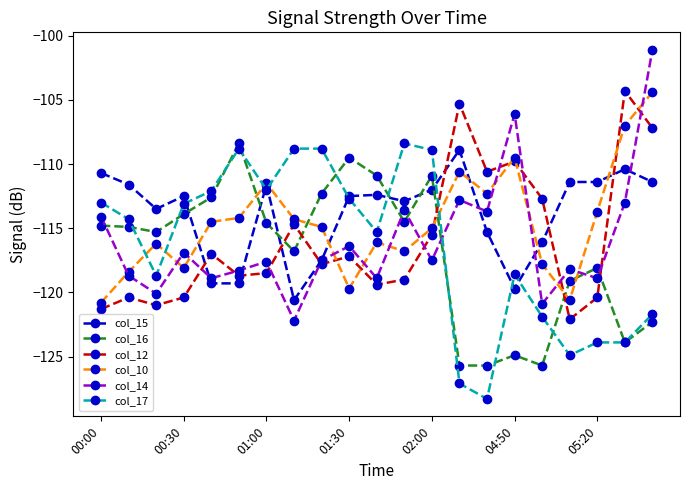

True or false: col_17 and col_12 cross at least once.

True